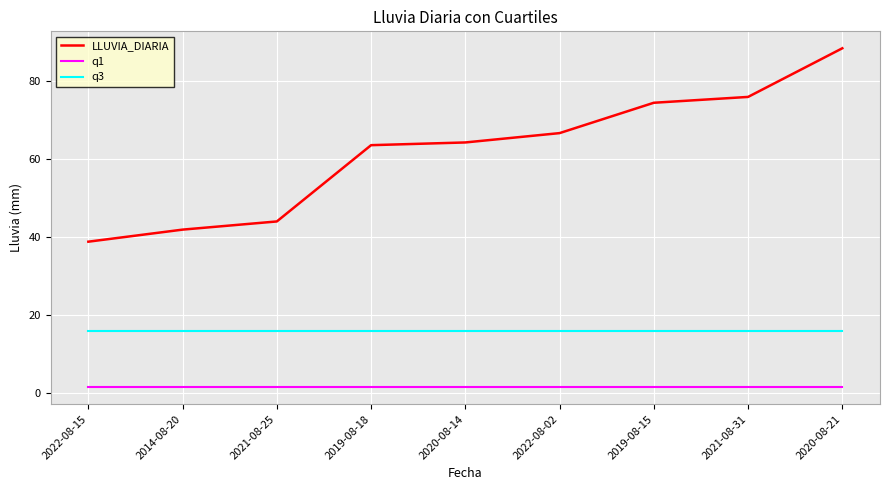

True or false: q1 and LLUVIA_DIARIA intersect in this chart.

False